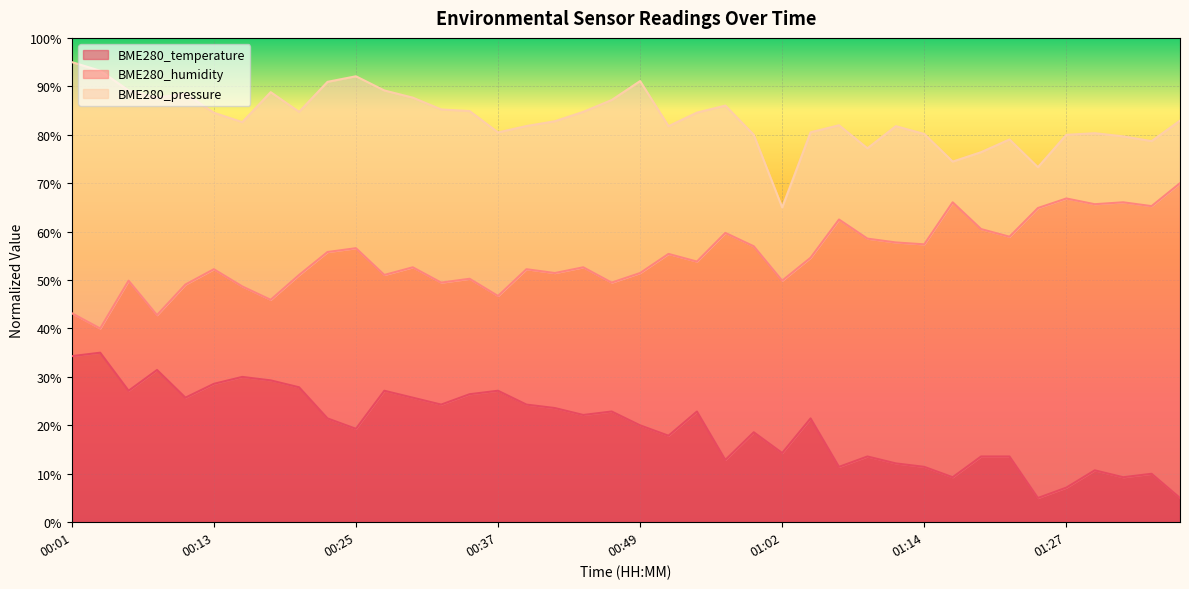

What is the label of the 20th point from the left?

00:47